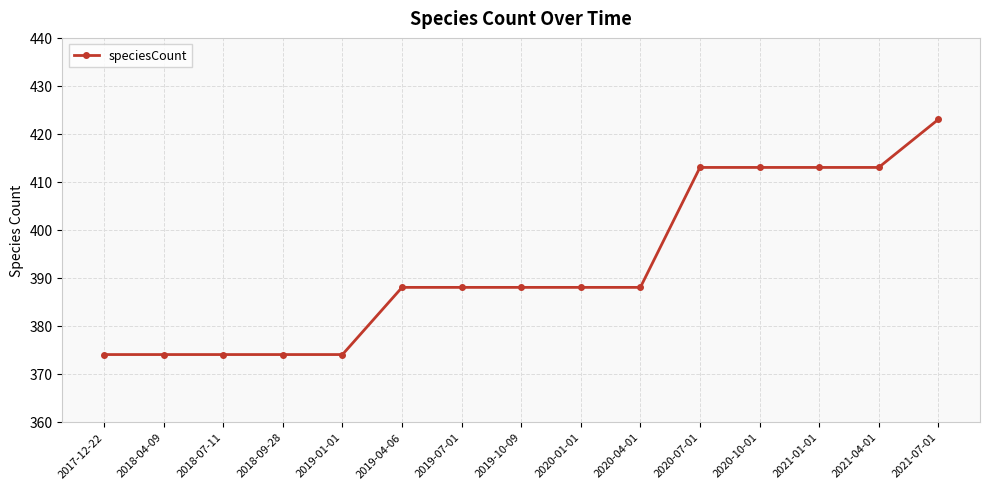

True or false: the data shows 178 at 2019-10-09.

False